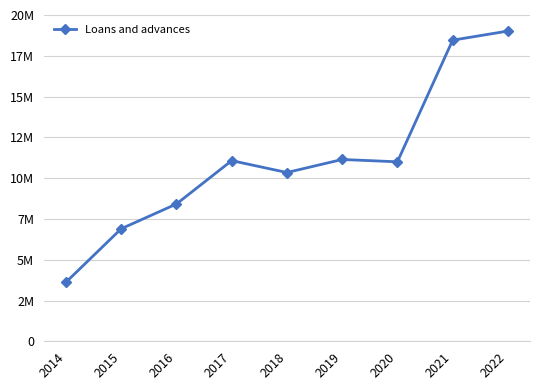

List the labels in order of value, largest first.

2022, 2021, 2019, 2017, 2020, 2018, 2016, 2015, 2014